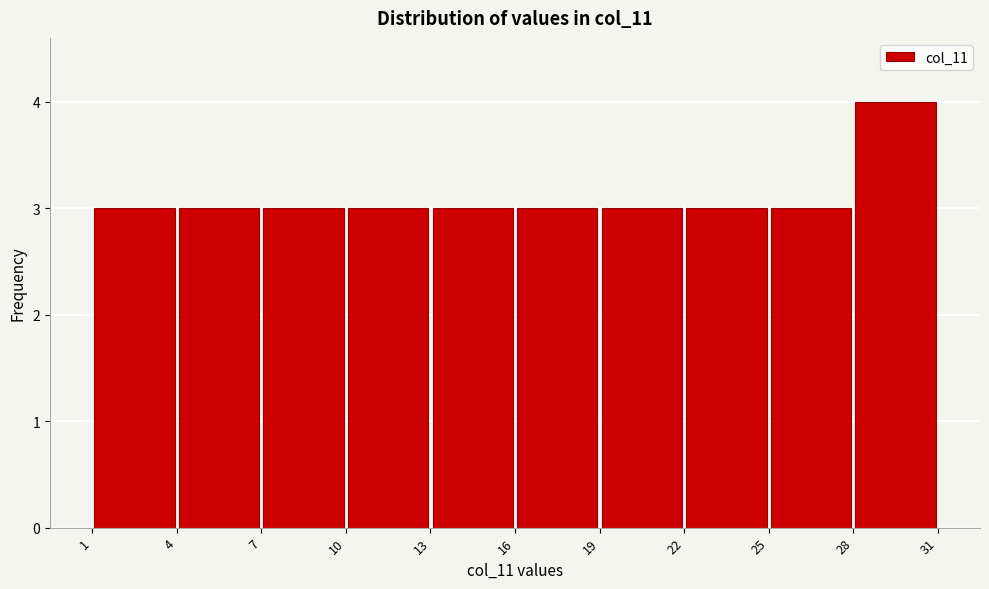

Which range on the x-axis has the tallest bar?

28 to 31